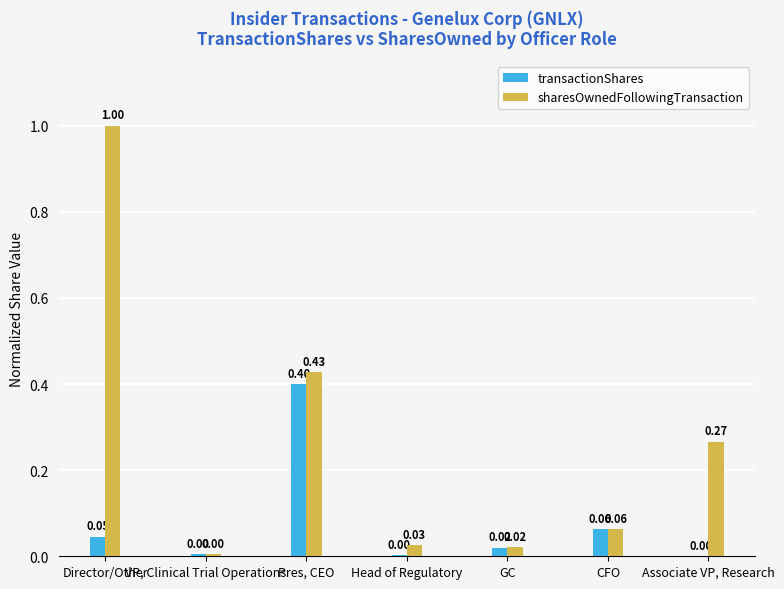

What value does the sharesOwnedFollowingTransaction series have at Pres, CEO?

0.4